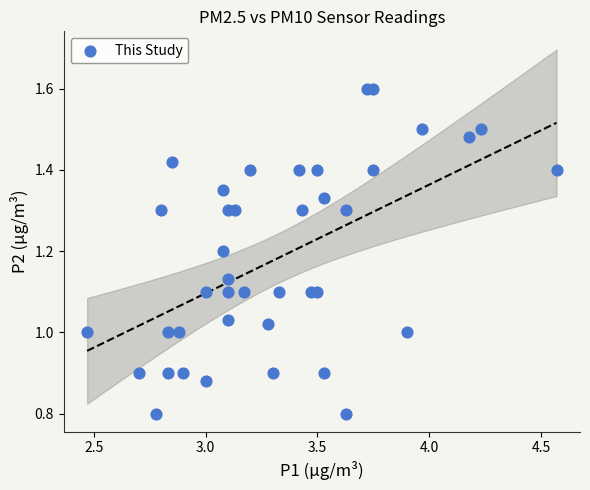

What is the range of Y values (max minus min)?

0.8